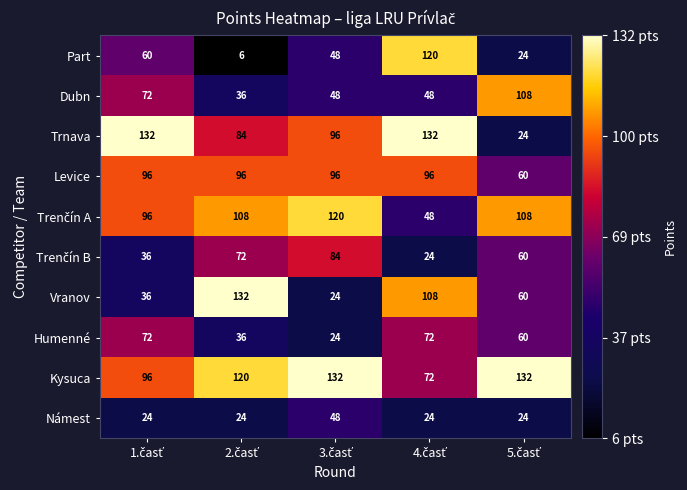

What is the average value of the Humenné series?

53